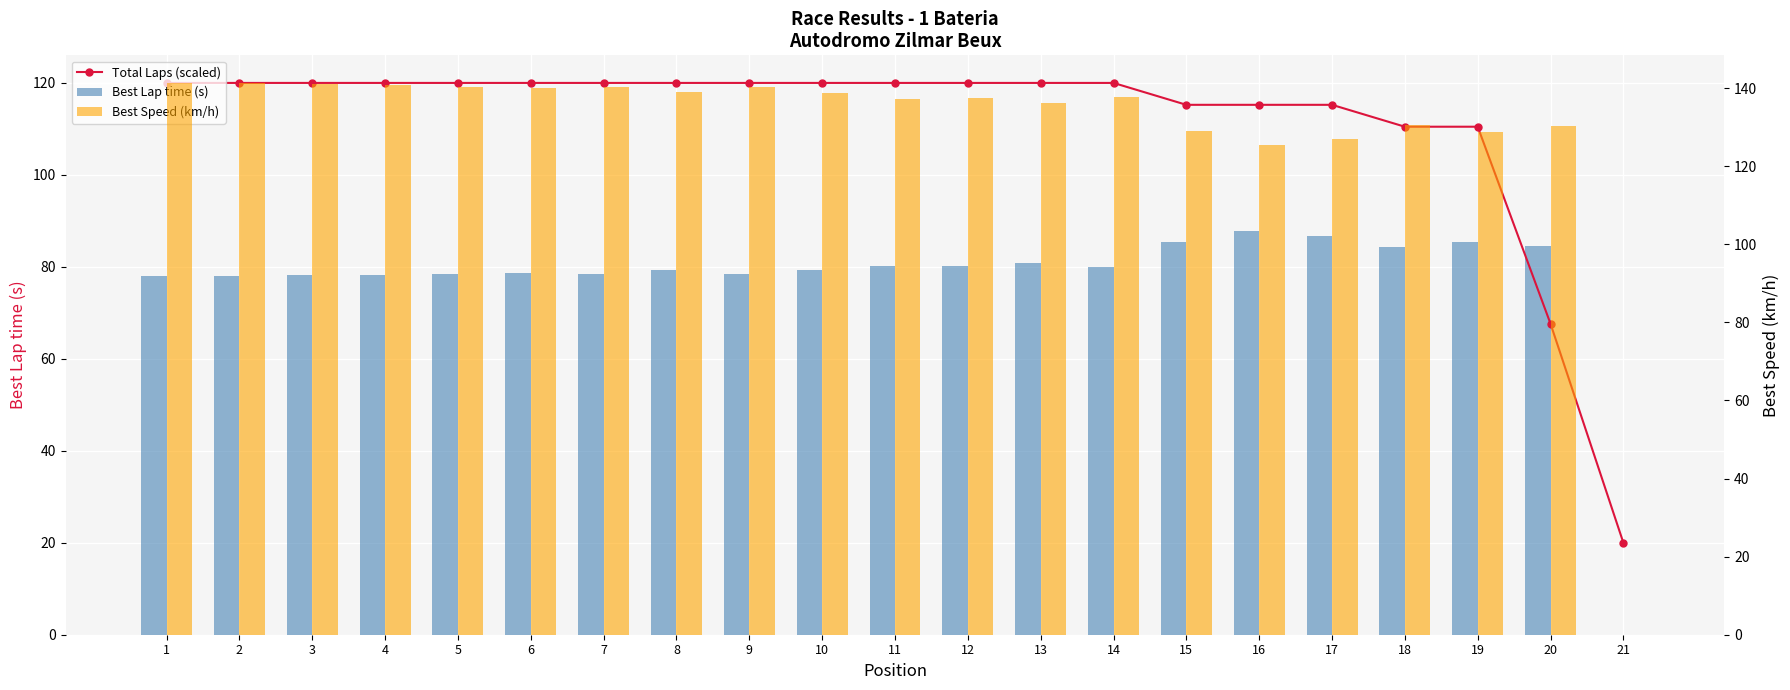

Reading left to right, list all the values displayed in this chart.

Total Laps (scaled): 1=120.0	2=120.0	3=120.0	4=120.0	5=120.0	6=120.0	7=120.0	8=120.0	9=120.0	10=120.0	11=120.0	12=120.0	13=120.0	14=120.0	15=115.2	16=115.2	17=115.2	18=110.5	19=110.5	20=67.6	21=20.0
Best Lap time (s): 1=77.9	2=77.9	3=78.1	4=78.2	5=78.5	6=78.6	7=78.5	8=79.2	9=78.5	10=79.4	11=80.2	12=80.1	13=80.9	14=80.0	15=85.4	16=87.9	17=86.8	18=84.3	19=85.4	20=84.5	21=0.0
Best Speed (km/h): 1=141.3	2=141.2	3=140.9	4=140.8	5=140.2	6=140.1	7=140.2	8=139.0	9=140.3	10=138.7	11=137.2	12=137.5	13=136.1	14=137.7	15=128.9	16=125.3	17=126.9	18=130.6	19=128.8	20=130.2	21=0.0